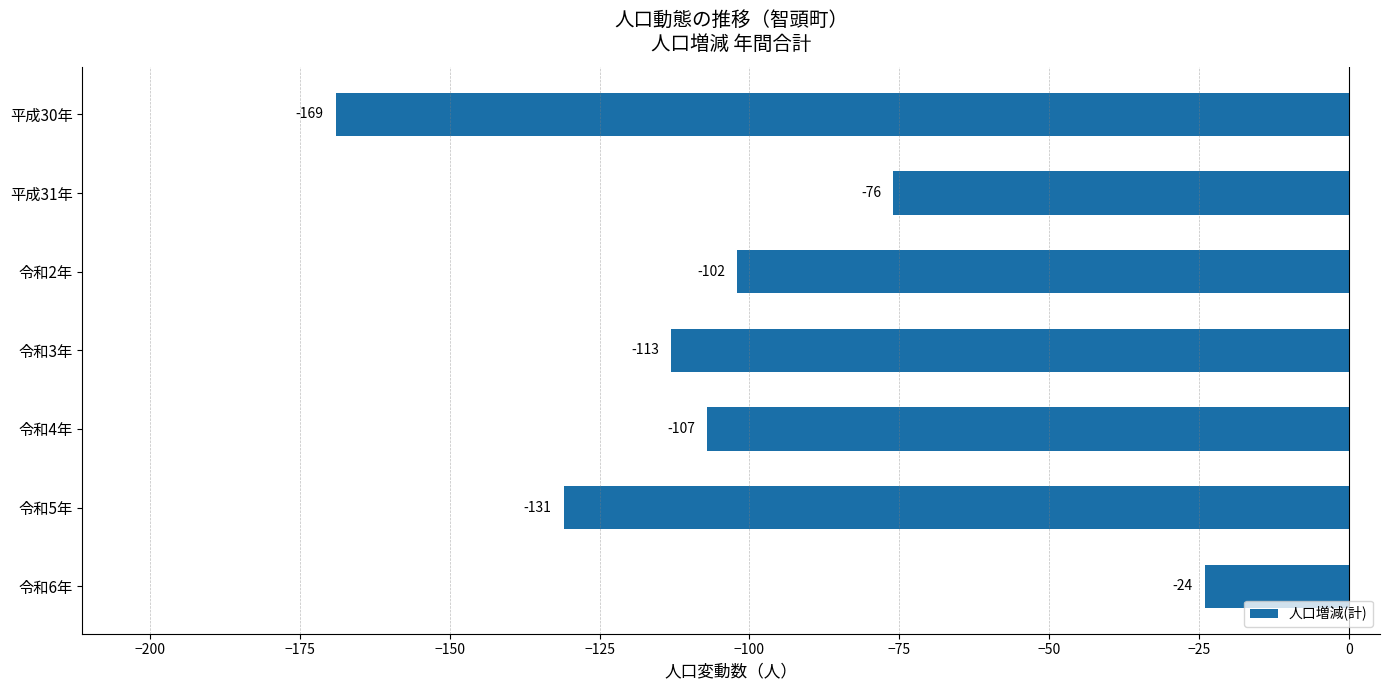

Rank the categories by value from highest to lowest.

令和6年, 平成31年, 令和2年, 令和4年, 令和3年, 令和5年, 平成30年